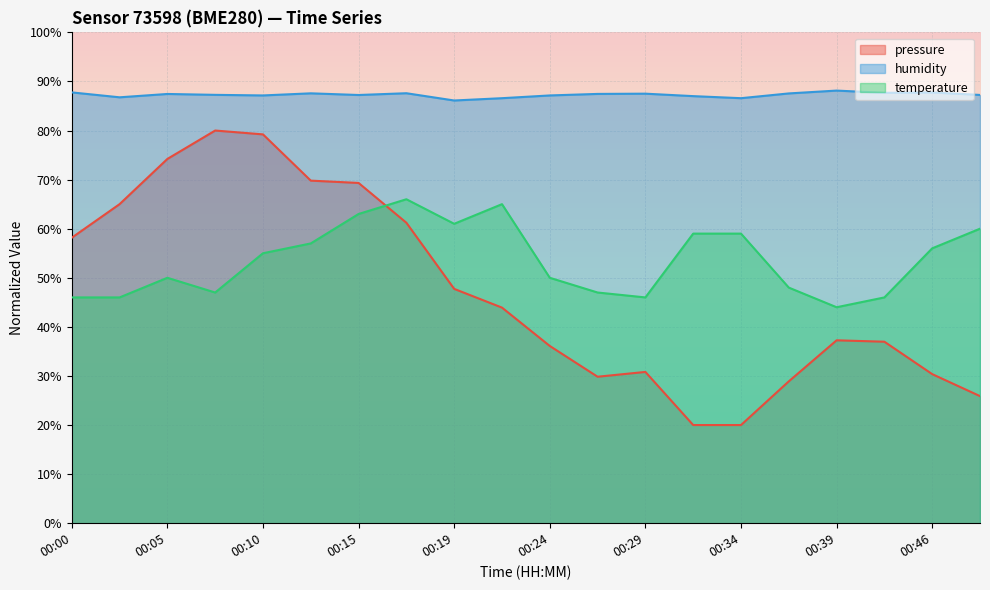

What is the approximate value of pressure at 00:39?

37.3